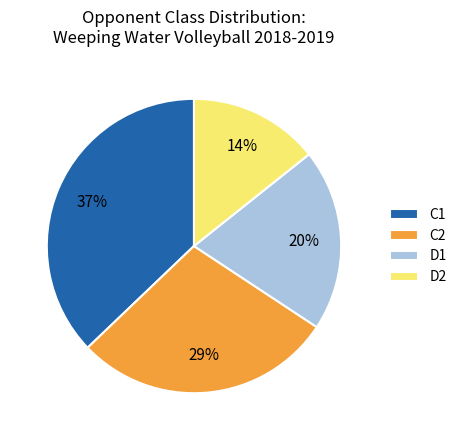

Is there any slice that represents more than half of the pie?

No